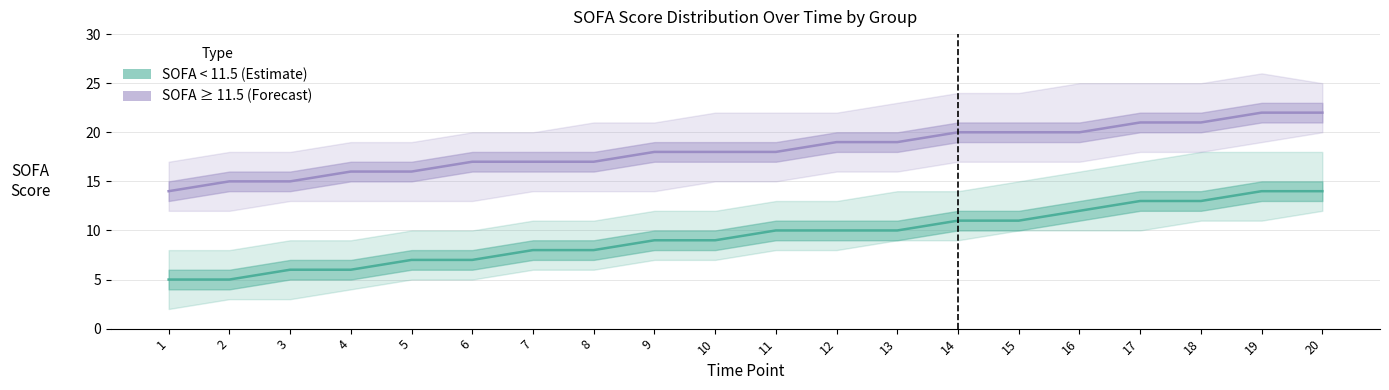

What is the lowest value of the SOFA ≥ 11.5 (Forecast) series?

14